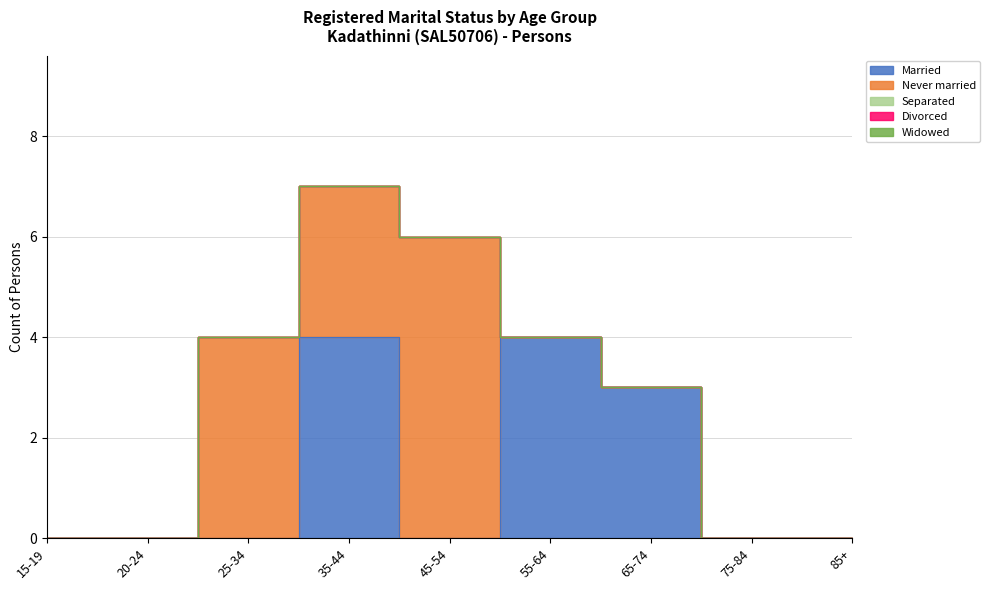

At 85+, list the series in order from largest to smallest.

Married, Never married, Separated, Divorced, Widowed